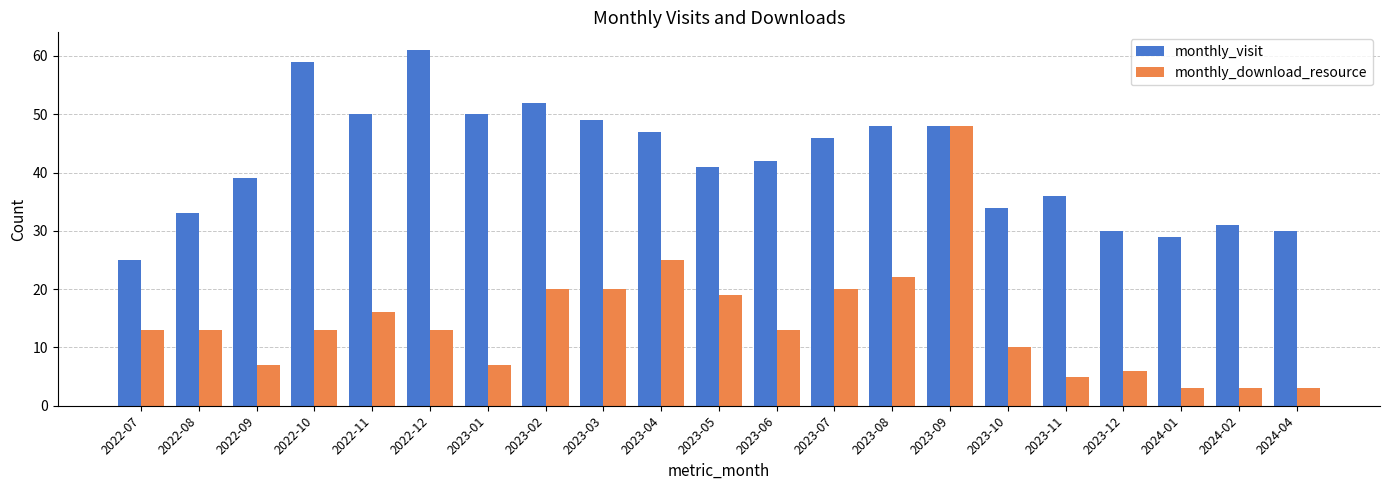

At which category is the sum across all series the highest?

2023-09